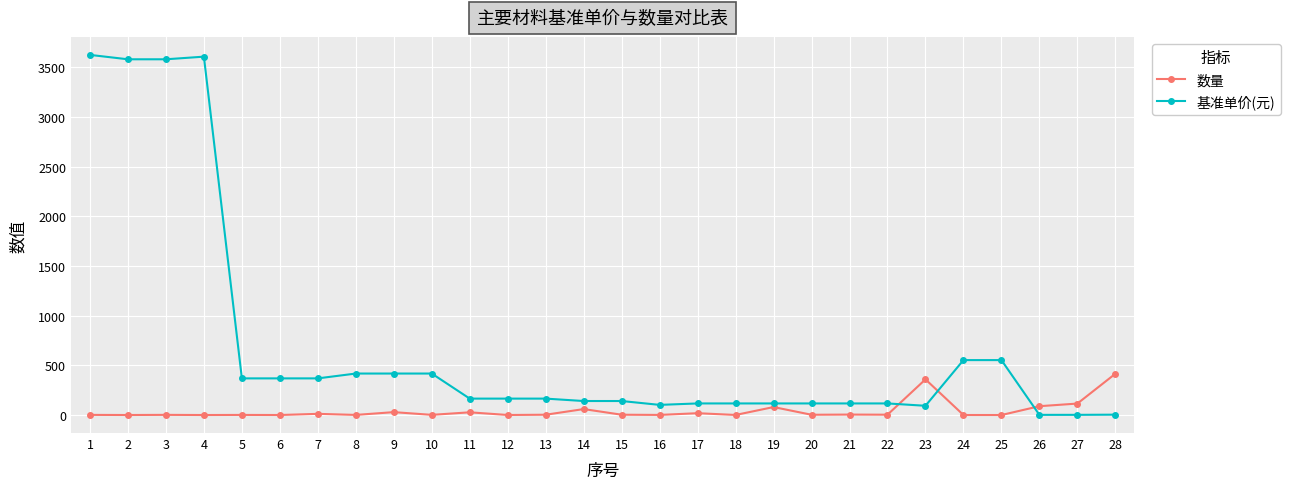

Which series has the widest spread of values?

基准单价(元)